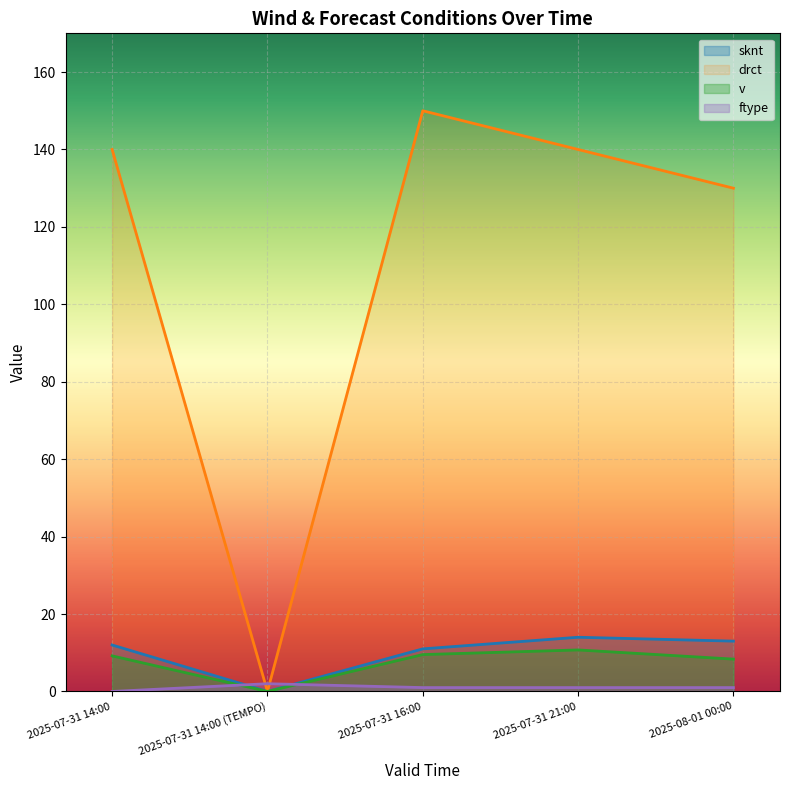

Which has a higher value, 2025-07-31 14:00 (TEMPO) or 2025-07-31 16:00?

2025-07-31 16:00